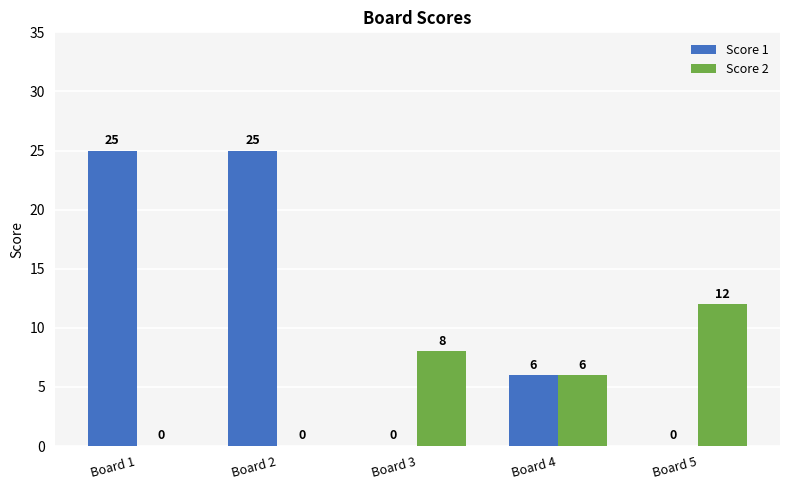

Does the chart contain stacked bars?

No